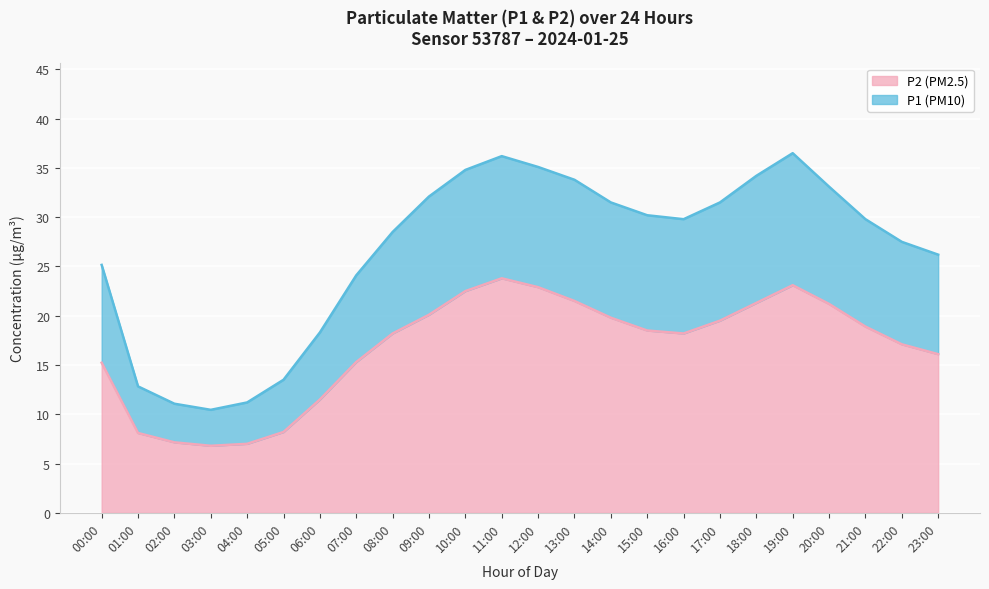

At which category is the sum across all series the highest?

11:00